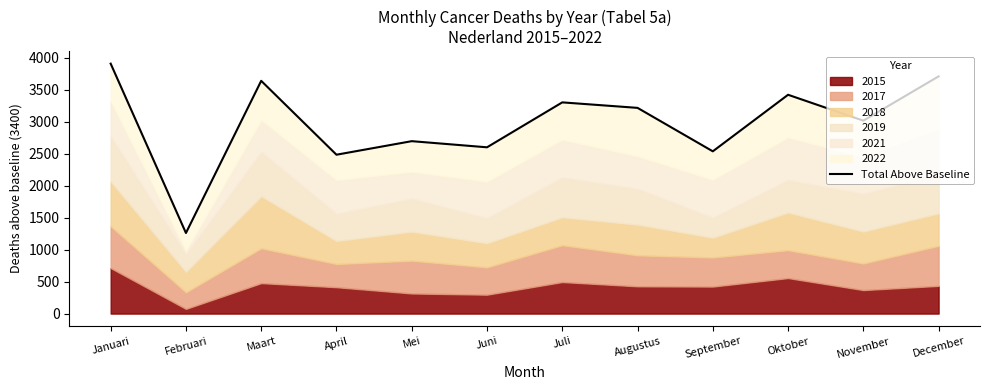

Does the chart have visible grid lines?

No